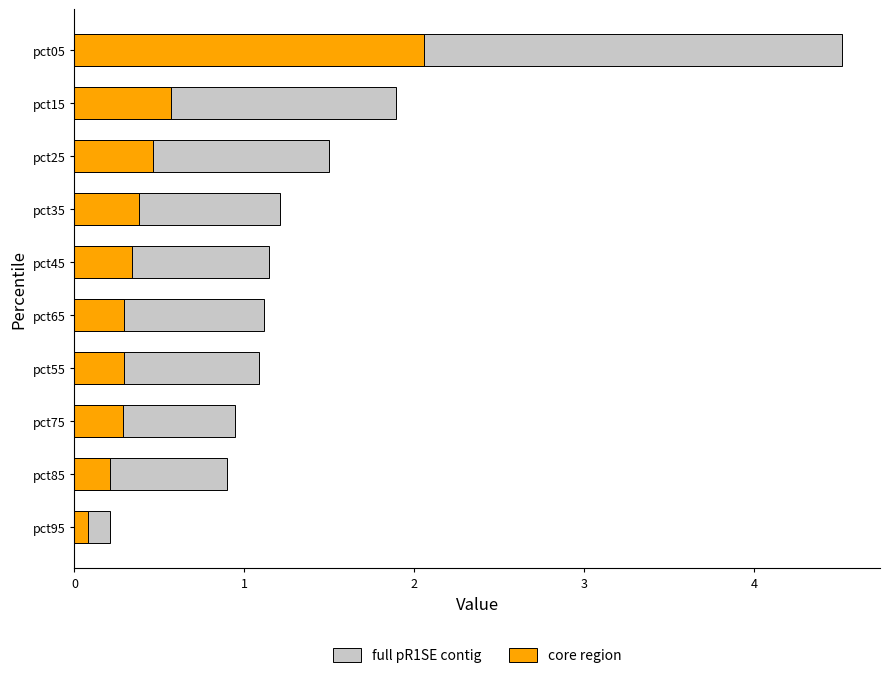

What is the difference between the maximum and minimum values in the core region series?

2.0